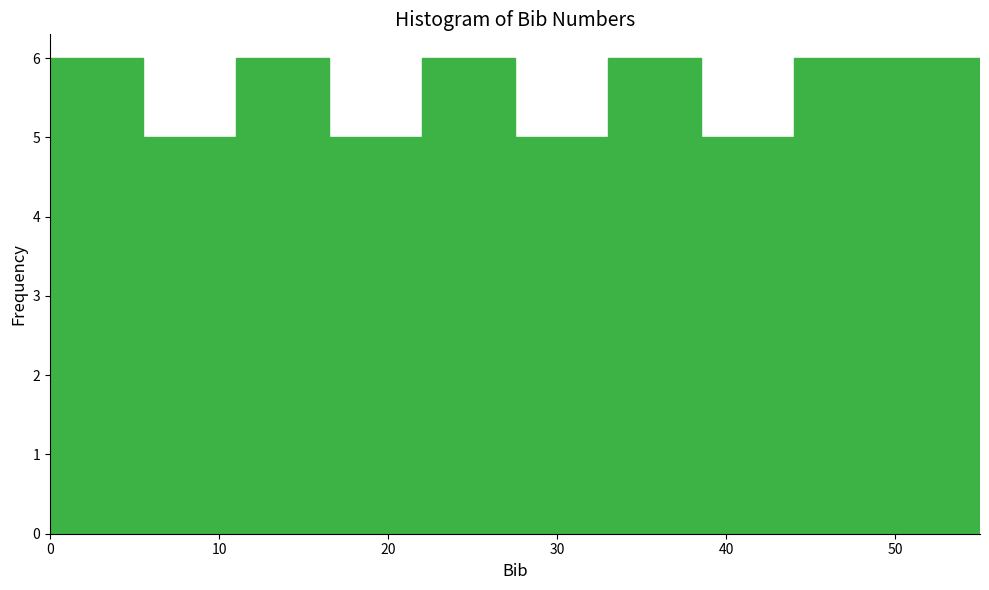

What is the height of the bar covering 33.0 to 38.5 on the x-axis? Neither the bar edges nor the heights are printed on the chart, so give them approximately, as read against the axes.

6